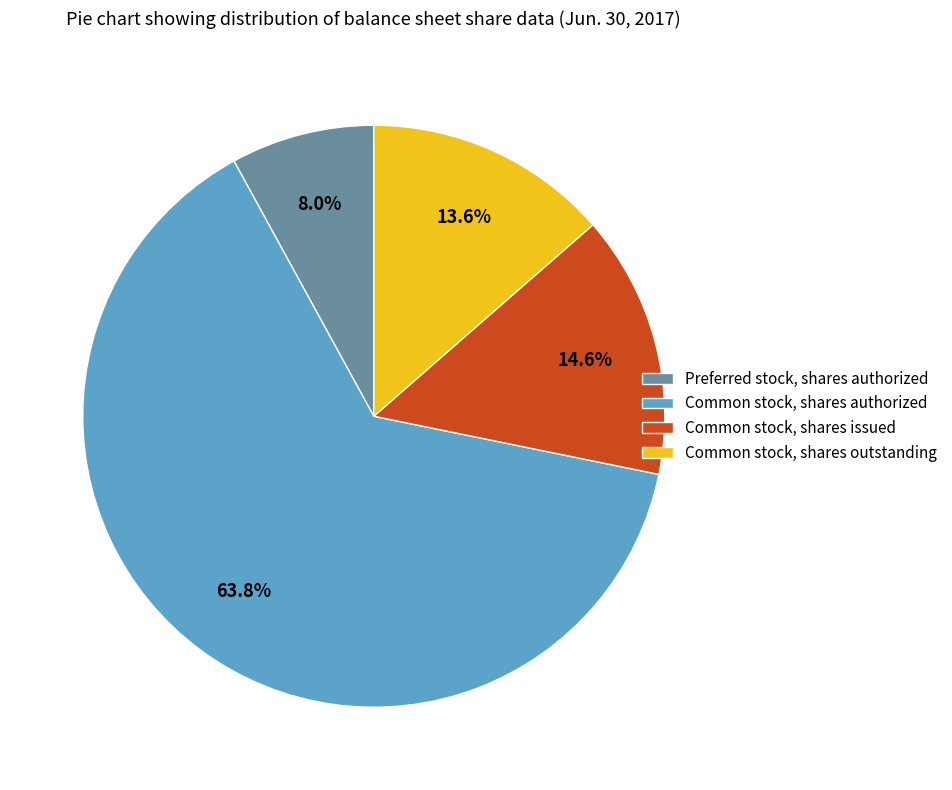

Approximately how many times larger is the value at Common stock, shares outstanding compared to Common stock, shares authorized?

0.2